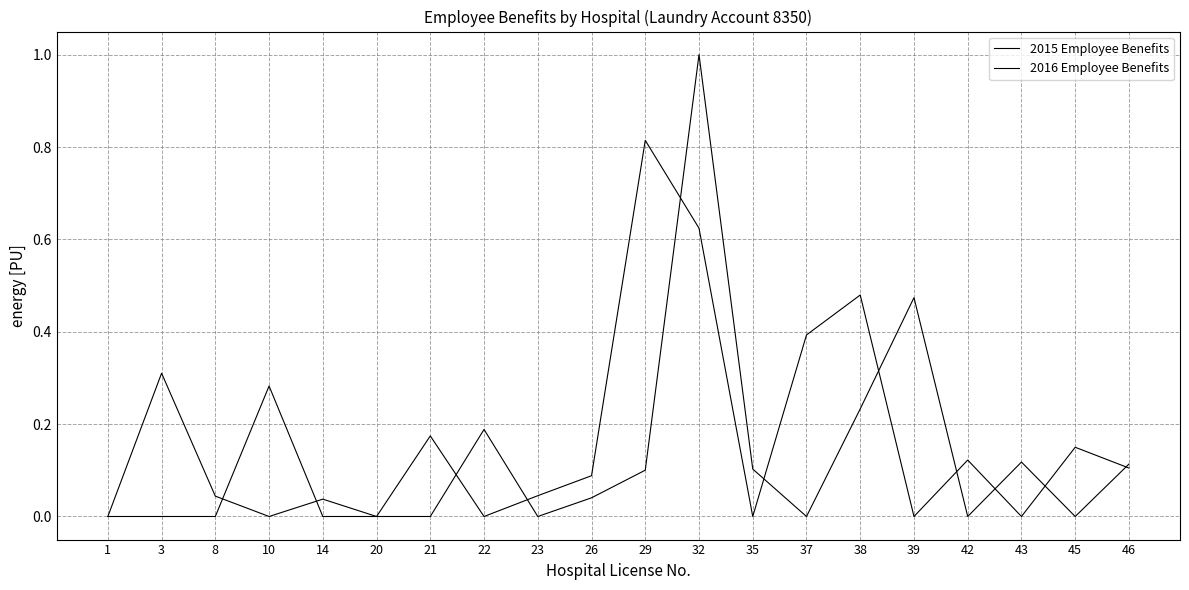

How many lines are shown in the chart?

2